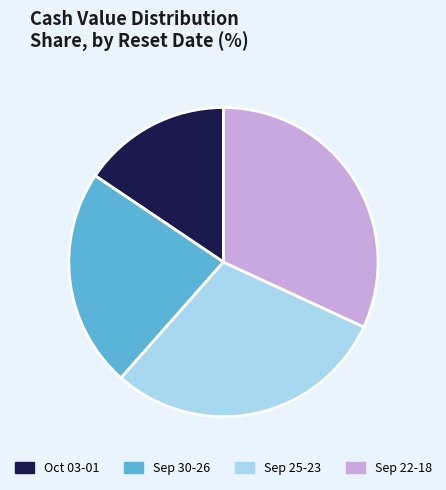

Rank the categories by value from lowest to highest.

Oct 03-01, Sep 30-26, Sep 25-23, Sep 22-18